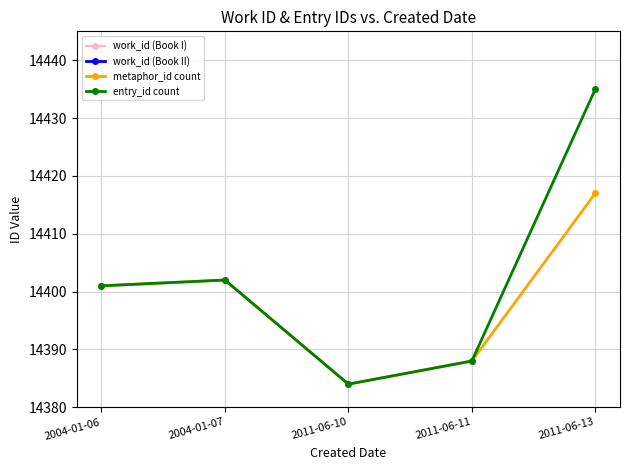

What is the difference between the entry_id count values at 2011-06-10 and 2004-01-07?

18